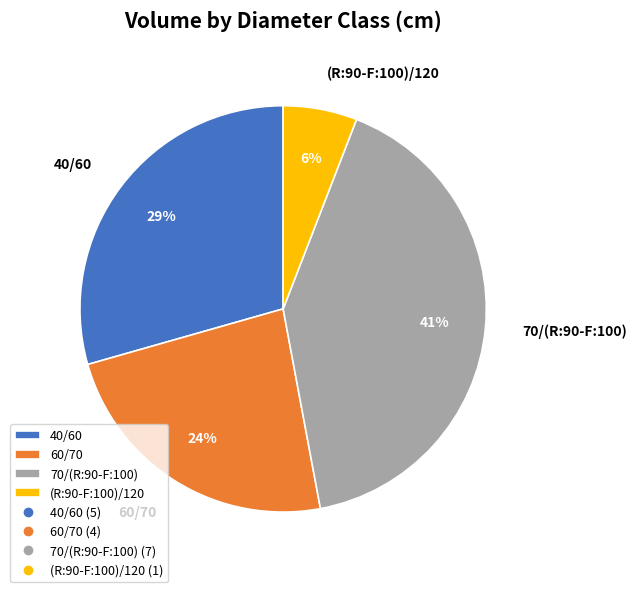

To the nearest percent, what is the combined percentage of (R:90-F:100)/120 and 40/60?

35%